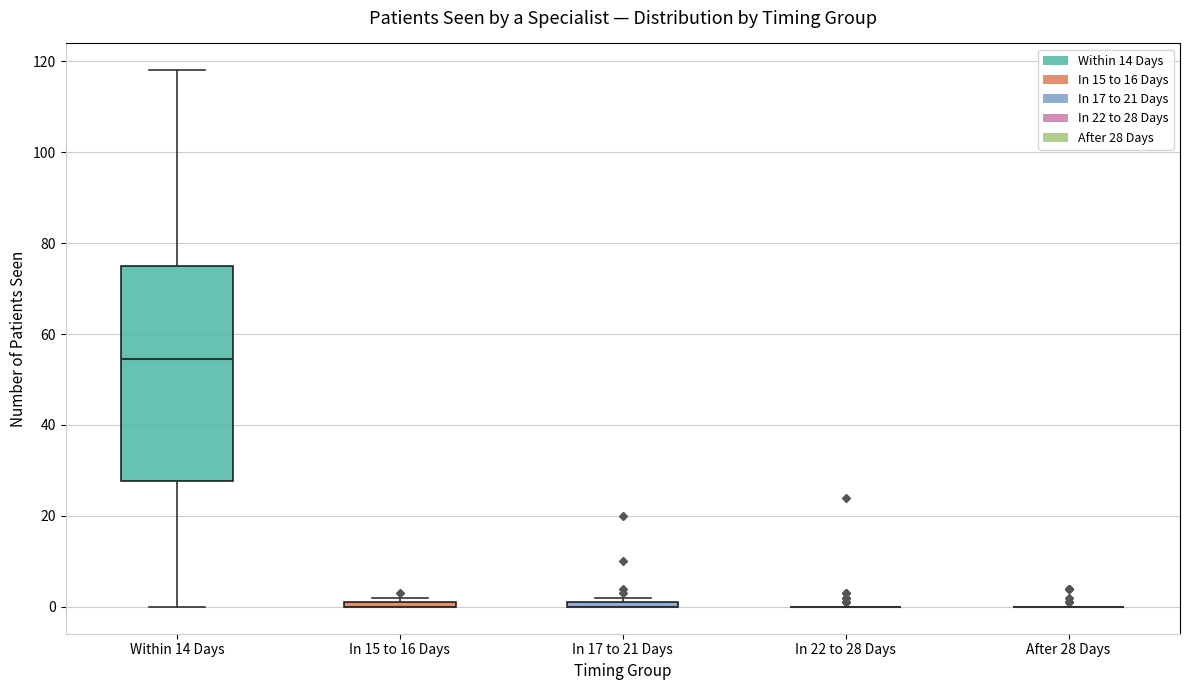

Which box is the tallest, from its lower edge to its upper edge?

Within 14 Days